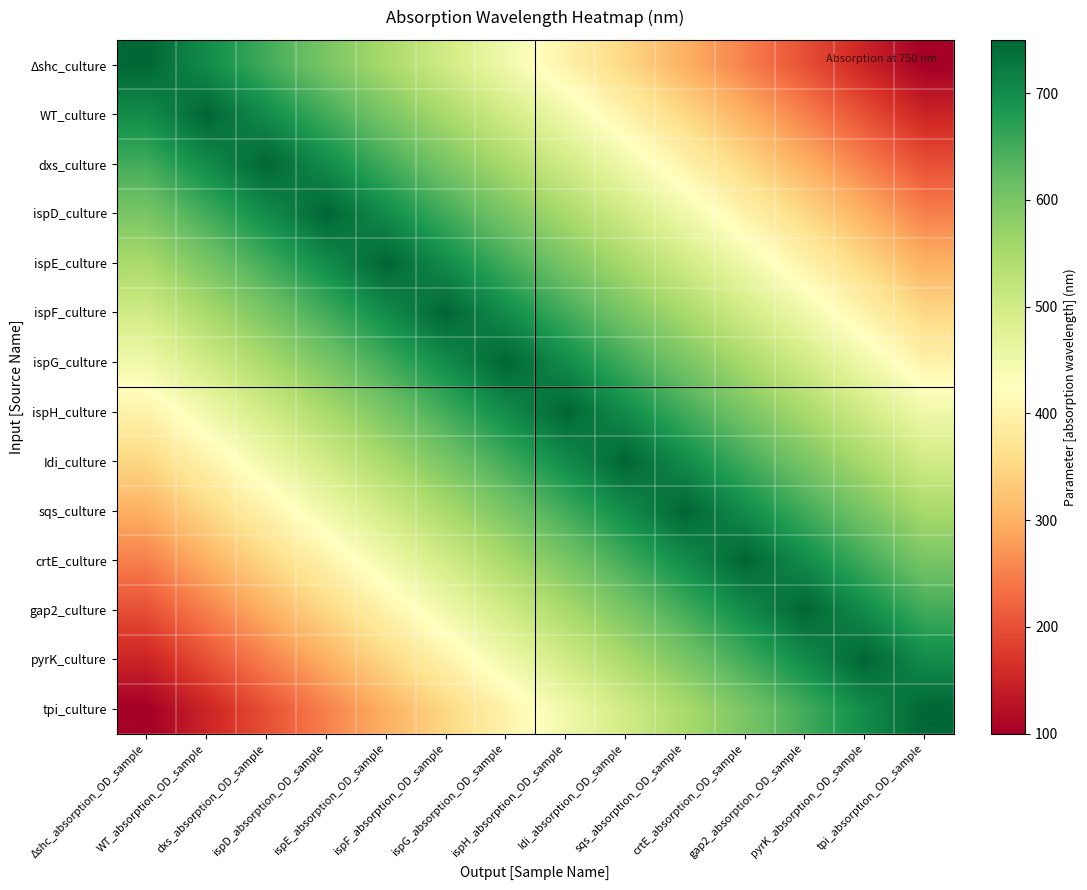

Reading left to right, extract all data points from this chart.

Δshc_culture: Δshc_absorption_OD_sample=750	WT_absorption_OD_sample=700	dxs_absorption_OD_sample=650	ispD_absorption_OD_sample=600	ispE_absorption_OD_sample=550	ispF_absorption_OD_sample=500	ispG_absorption_OD_sample=450	ispH_absorption_OD_sample=400	Idi_absorption_OD_sample=350	sqs_absorption_OD_sample=300	crtE_absorption_OD_sample=250	gap2_absorption_OD_sample=200	pyrK_absorption_OD_sample=150	tpi_absorption_OD_sample=100
WT_culture: Δshc_absorption_OD_sample=700	WT_absorption_OD_sample=750	dxs_absorption_OD_sample=700	ispD_absorption_OD_sample=650	ispE_absorption_OD_sample=600	ispF_absorption_OD_sample=550	ispG_absorption_OD_sample=500	ispH_absorption_OD_sample=450	Idi_absorption_OD_sample=400	sqs_absorption_OD_sample=350	crtE_absorption_OD_sample=300	gap2_absorption_OD_sample=250	pyrK_absorption_OD_sample=200	tpi_absorption_OD_sample=150
dxs_culture: Δshc_absorption_OD_sample=650	WT_absorption_OD_sample=700	dxs_absorption_OD_sample=750	ispD_absorption_OD_sample=700	ispE_absorption_OD_sample=650	ispF_absorption_OD_sample=600	ispG_absorption_OD_sample=550	ispH_absorption_OD_sample=500	Idi_absorption_OD_sample=450	sqs_absorption_OD_sample=400	crtE_absorption_OD_sample=350	gap2_absorption_OD_sample=300	pyrK_absorption_OD_sample=250	tpi_absorption_OD_sample=200
ispD_culture: Δshc_absorption_OD_sample=600	WT_absorption_OD_sample=650	dxs_absorption_OD_sample=700	ispD_absorption_OD_sample=750	ispE_absorption_OD_sample=700	ispF_absorption_OD_sample=650	ispG_absorption_OD_sample=600	ispH_absorption_OD_sample=550	Idi_absorption_OD_sample=500	sqs_absorption_OD_sample=450	crtE_absorption_OD_sample=400	gap2_absorption_OD_sample=350	pyrK_absorption_OD_sample=300	tpi_absorption_OD_sample=250
ispE_culture: Δshc_absorption_OD_sample=550	WT_absorption_OD_sample=600	dxs_absorption_OD_sample=650	ispD_absorption_OD_sample=700	ispE_absorption_OD_sample=750	ispF_absorption_OD_sample=700	ispG_absorption_OD_sample=650	ispH_absorption_OD_sample=600	Idi_absorption_OD_sample=550	sqs_absorption_OD_sample=500	crtE_absorption_OD_sample=450	gap2_absorption_OD_sample=400	pyrK_absorption_OD_sample=350	tpi_absorption_OD_sample=300
ispF_culture: Δshc_absorption_OD_sample=500	WT_absorption_OD_sample=550	dxs_absorption_OD_sample=600	ispD_absorption_OD_sample=650	ispE_absorption_OD_sample=700	ispF_absorption_OD_sample=750	ispG_absorption_OD_sample=700	ispH_absorption_OD_sample=650	Idi_absorption_OD_sample=600	sqs_absorption_OD_sample=550	crtE_absorption_OD_sample=500	gap2_absorption_OD_sample=450	pyrK_absorption_OD_sample=400	tpi_absorption_OD_sample=350
ispG_culture: Δshc_absorption_OD_sample=450	WT_absorption_OD_sample=500	dxs_absorption_OD_sample=550	ispD_absorption_OD_sample=600	ispE_absorption_OD_sample=650	ispF_absorption_OD_sample=700	ispG_absorption_OD_sample=750	ispH_absorption_OD_sample=700	Idi_absorption_OD_sample=650	sqs_absorption_OD_sample=600	crtE_absorption_OD_sample=550	gap2_absorption_OD_sample=500	pyrK_absorption_OD_sample=450	tpi_absorption_OD_sample=400
ispH_culture: Δshc_absorption_OD_sample=400	WT_absorption_OD_sample=450	dxs_absorption_OD_sample=500	ispD_absorption_OD_sample=550	ispE_absorption_OD_sample=600	ispF_absorption_OD_sample=650	ispG_absorption_OD_sample=700	ispH_absorption_OD_sample=750	Idi_absorption_OD_sample=700	sqs_absorption_OD_sample=650	crtE_absorption_OD_sample=600	gap2_absorption_OD_sample=550	pyrK_absorption_OD_sample=500	tpi_absorption_OD_sample=450
Idi_culture: Δshc_absorption_OD_sample=350	WT_absorption_OD_sample=400	dxs_absorption_OD_sample=450	ispD_absorption_OD_sample=500	ispE_absorption_OD_sample=550	ispF_absorption_OD_sample=600	ispG_absorption_OD_sample=650	ispH_absorption_OD_sample=700	Idi_absorption_OD_sample=750	sqs_absorption_OD_sample=700	crtE_absorption_OD_sample=650	gap2_absorption_OD_sample=600	pyrK_absorption_OD_sample=550	tpi_absorption_OD_sample=500
sqs_culture: Δshc_absorption_OD_sample=300	WT_absorption_OD_sample=350	dxs_absorption_OD_sample=400	ispD_absorption_OD_sample=450	ispE_absorption_OD_sample=500	ispF_absorption_OD_sample=550	ispG_absorption_OD_sample=600	ispH_absorption_OD_sample=650	Idi_absorption_OD_sample=700	sqs_absorption_OD_sample=750	crtE_absorption_OD_sample=700	gap2_absorption_OD_sample=650	pyrK_absorption_OD_sample=600	tpi_absorption_OD_sample=550
crtE_culture: Δshc_absorption_OD_sample=250	WT_absorption_OD_sample=300	dxs_absorption_OD_sample=350	ispD_absorption_OD_sample=400	ispE_absorption_OD_sample=450	ispF_absorption_OD_sample=500	ispG_absorption_OD_sample=550	ispH_absorption_OD_sample=600	Idi_absorption_OD_sample=650	sqs_absorption_OD_sample=700	crtE_absorption_OD_sample=750	gap2_absorption_OD_sample=700	pyrK_absorption_OD_sample=650	tpi_absorption_OD_sample=600
gap2_culture: Δshc_absorption_OD_sample=200	WT_absorption_OD_sample=250	dxs_absorption_OD_sample=300	ispD_absorption_OD_sample=350	ispE_absorption_OD_sample=400	ispF_absorption_OD_sample=450	ispG_absorption_OD_sample=500	ispH_absorption_OD_sample=550	Idi_absorption_OD_sample=600	sqs_absorption_OD_sample=650	crtE_absorption_OD_sample=700	gap2_absorption_OD_sample=750	pyrK_absorption_OD_sample=700	tpi_absorption_OD_sample=650
pyrK_culture: Δshc_absorption_OD_sample=150	WT_absorption_OD_sample=200	dxs_absorption_OD_sample=250	ispD_absorption_OD_sample=300	ispE_absorption_OD_sample=350	ispF_absorption_OD_sample=400	ispG_absorption_OD_sample=450	ispH_absorption_OD_sample=500	Idi_absorption_OD_sample=550	sqs_absorption_OD_sample=600	crtE_absorption_OD_sample=650	gap2_absorption_OD_sample=700	pyrK_absorption_OD_sample=750	tpi_absorption_OD_sample=700
tpi_culture: Δshc_absorption_OD_sample=100	WT_absorption_OD_sample=150	dxs_absorption_OD_sample=200	ispD_absorption_OD_sample=250	ispE_absorption_OD_sample=300	ispF_absorption_OD_sample=350	ispG_absorption_OD_sample=400	ispH_absorption_OD_sample=450	Idi_absorption_OD_sample=500	sqs_absorption_OD_sample=550	crtE_absorption_OD_sample=600	gap2_absorption_OD_sample=650	pyrK_absorption_OD_sample=700	tpi_absorption_OD_sample=750